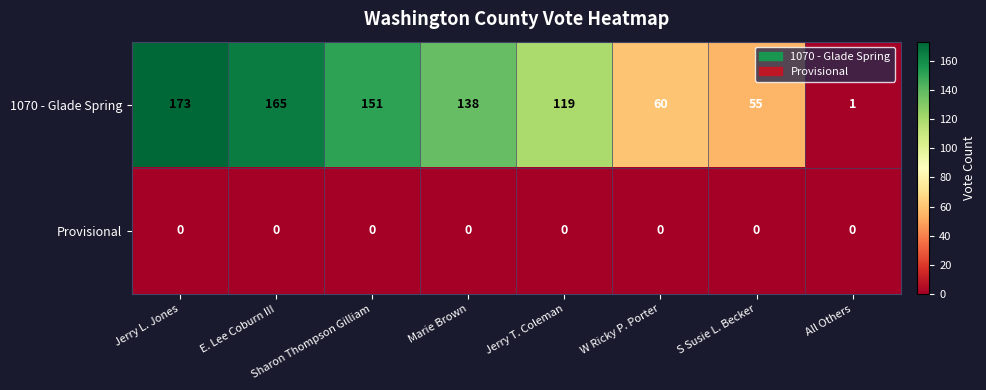

At how many categories does at least one series exceed 27?

7